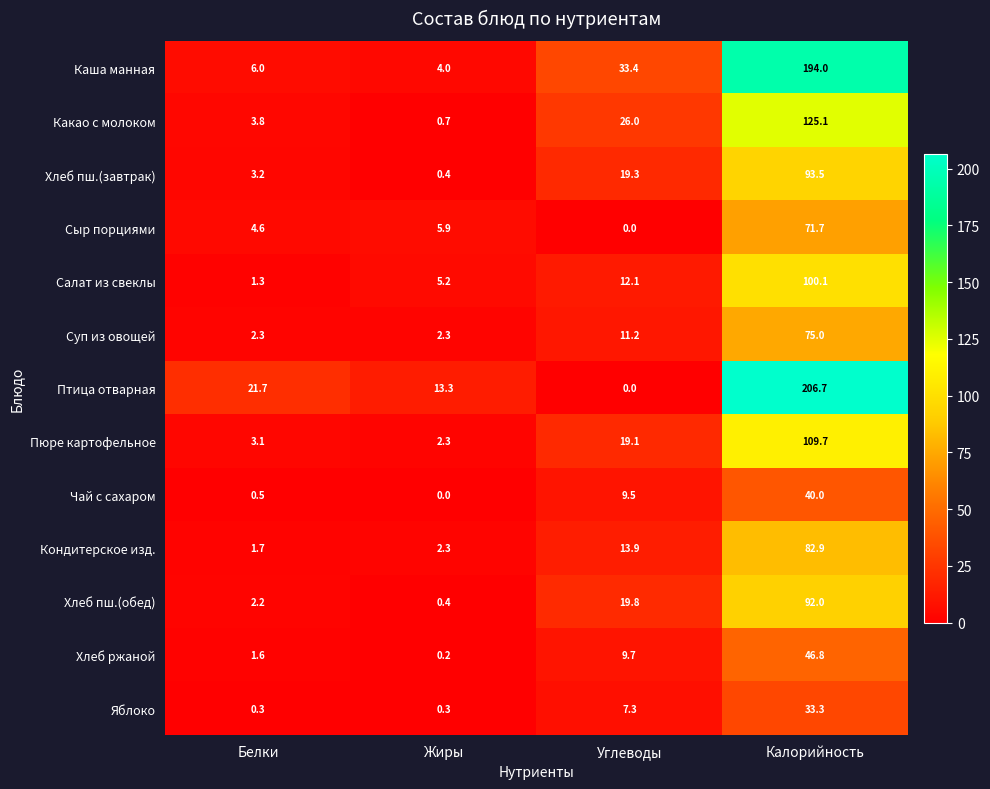

Which series has the largest total across all categories?

Птица отварная